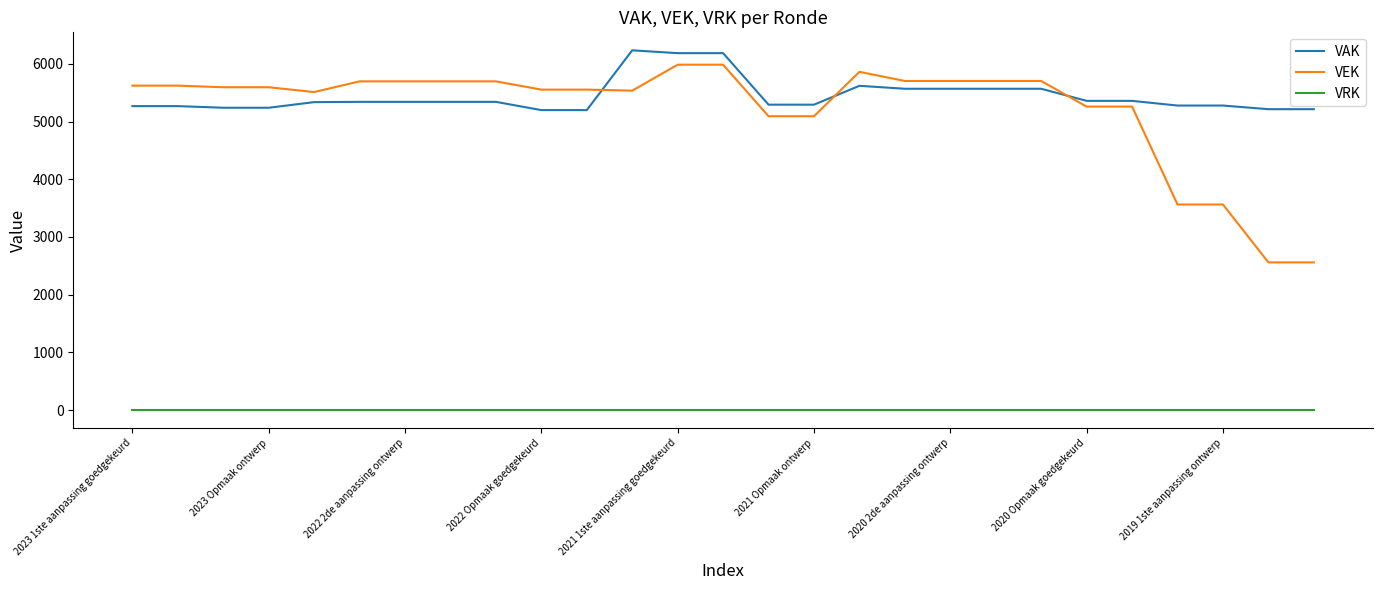

Which series has the widest spread of values?

VEK